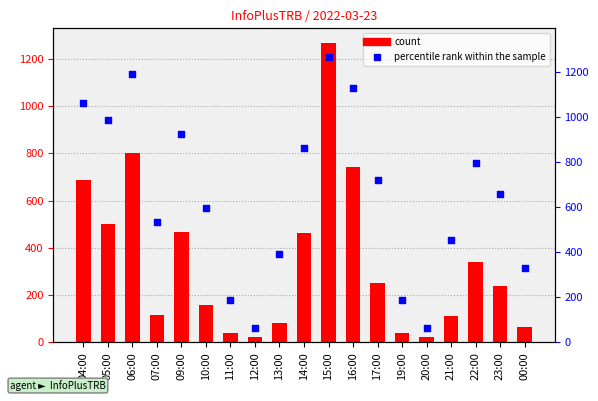

Which series has the largest total across all categories?

percentile rank within the sample